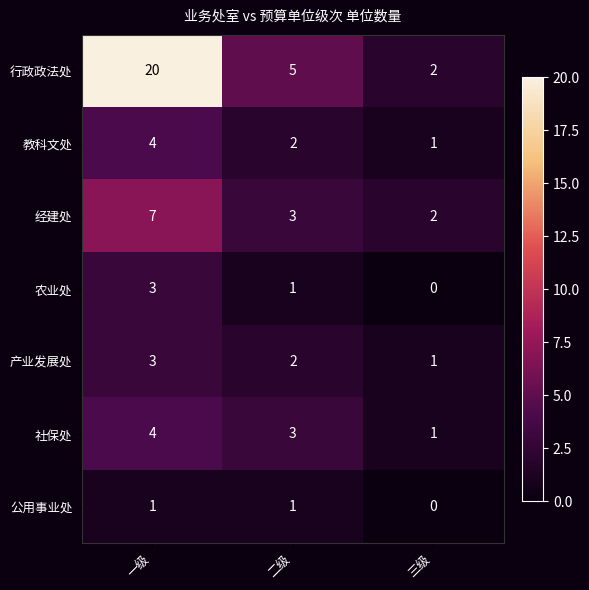

What is the difference between the highest and lowest values at 一级?

19